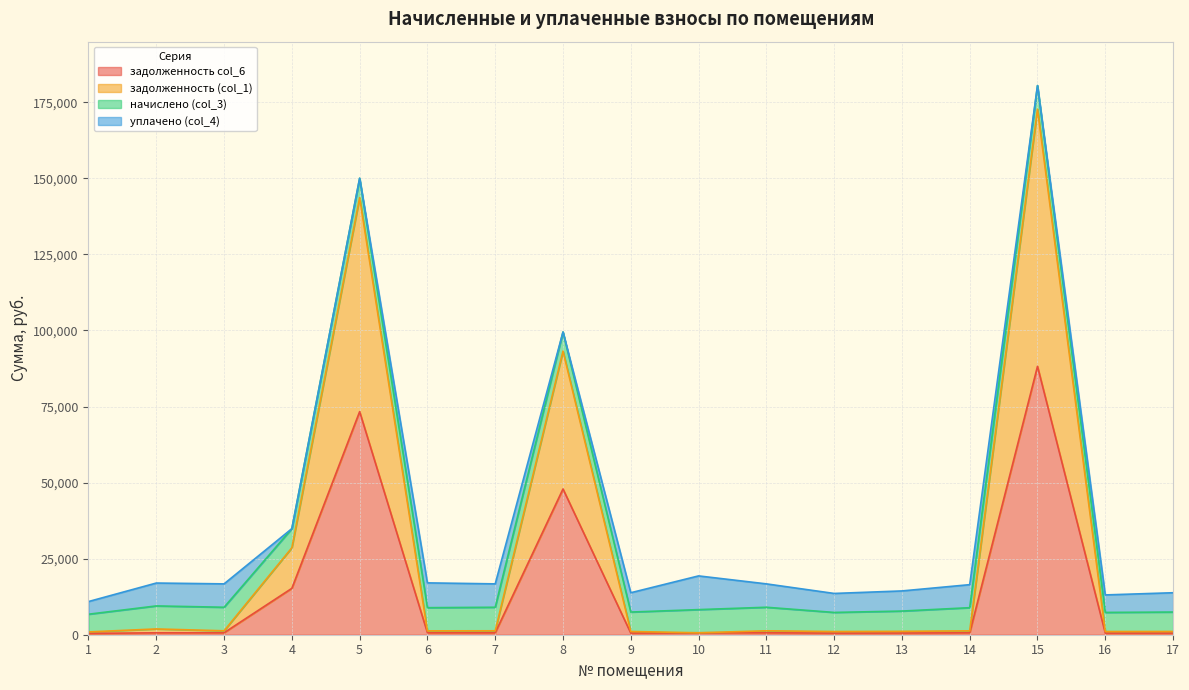

What is the value of the задолженность col_6 point at the 2nd from the left?

632.0